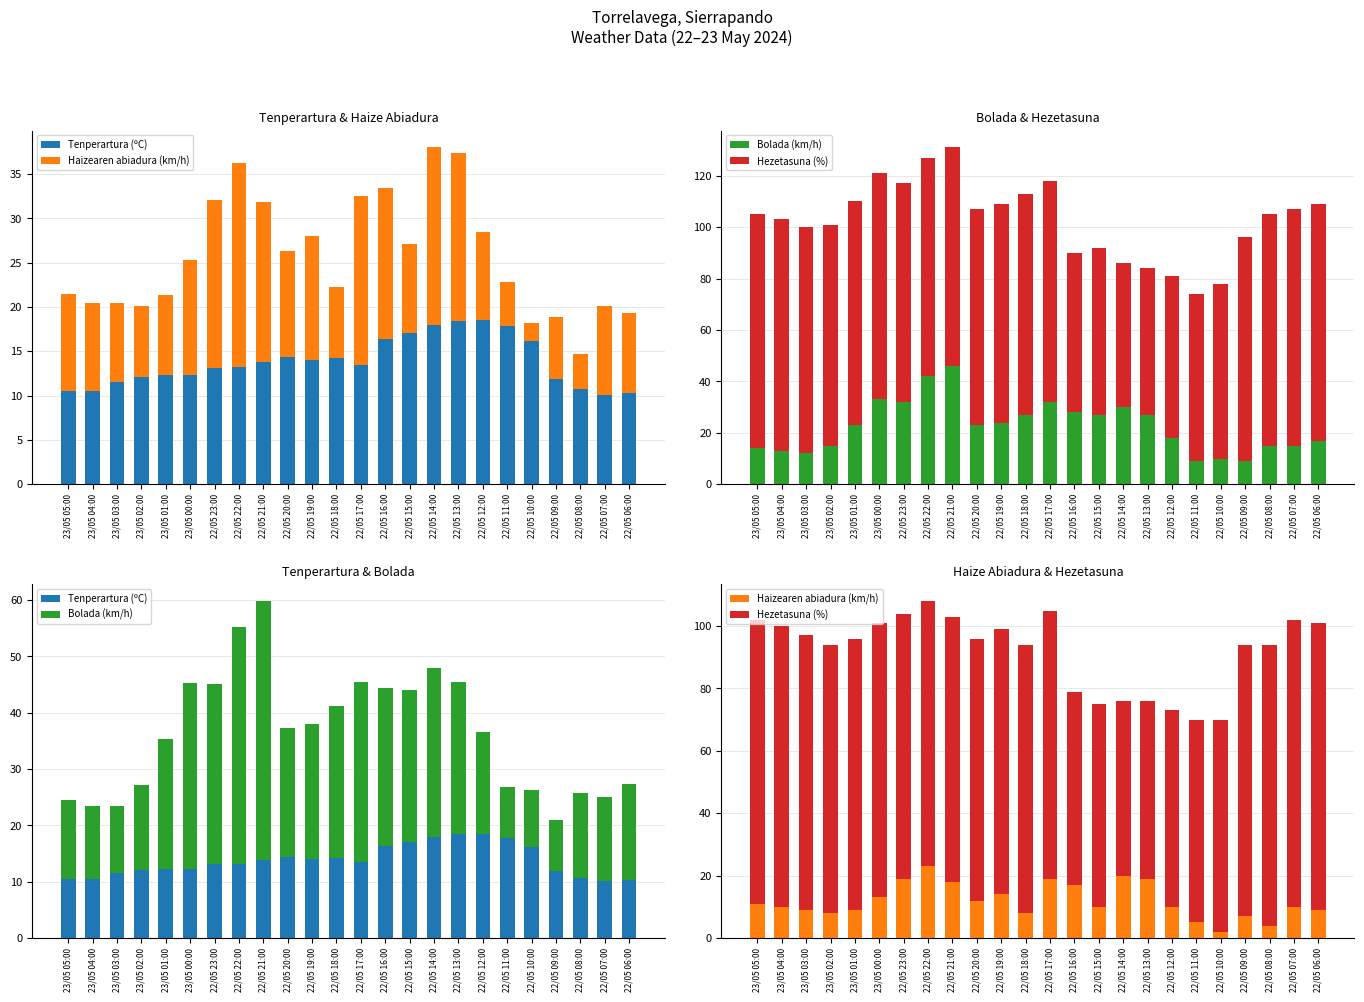

What is the sum of all Haizearen abiadura (km/h) values?

286.0